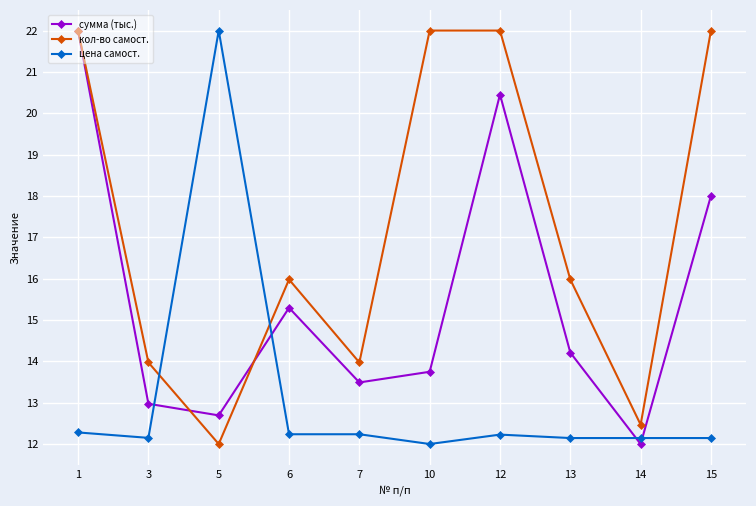

At how many categories does at least one series exceed 21?

5